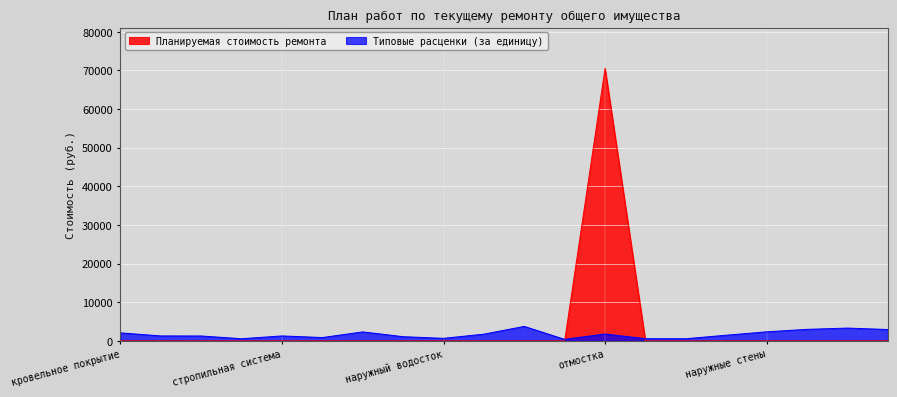

Rank the categories by Типовые расценки (за единицу) value from lowest to highest.

цоколь, водоотводящие лотки, защитные ограждения, приямки, наружный водосток, выходы на чердак, внутренний водосток, желоба, свесы, стропильная система, крыльца, таблички, отмостка, кровельное покрытие, устройства защиты, наружные стены, ограждение балконов, колонны и столбы, плиты балконов, архитектурная отделка